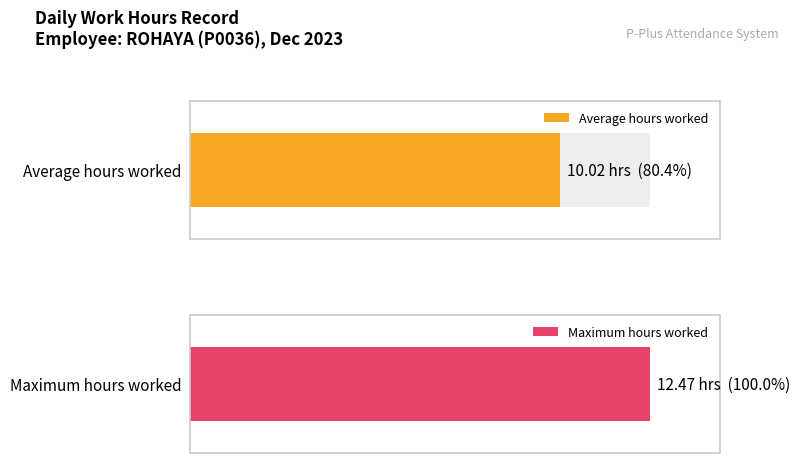

True or false: the data shows 14.1 at 30.

False